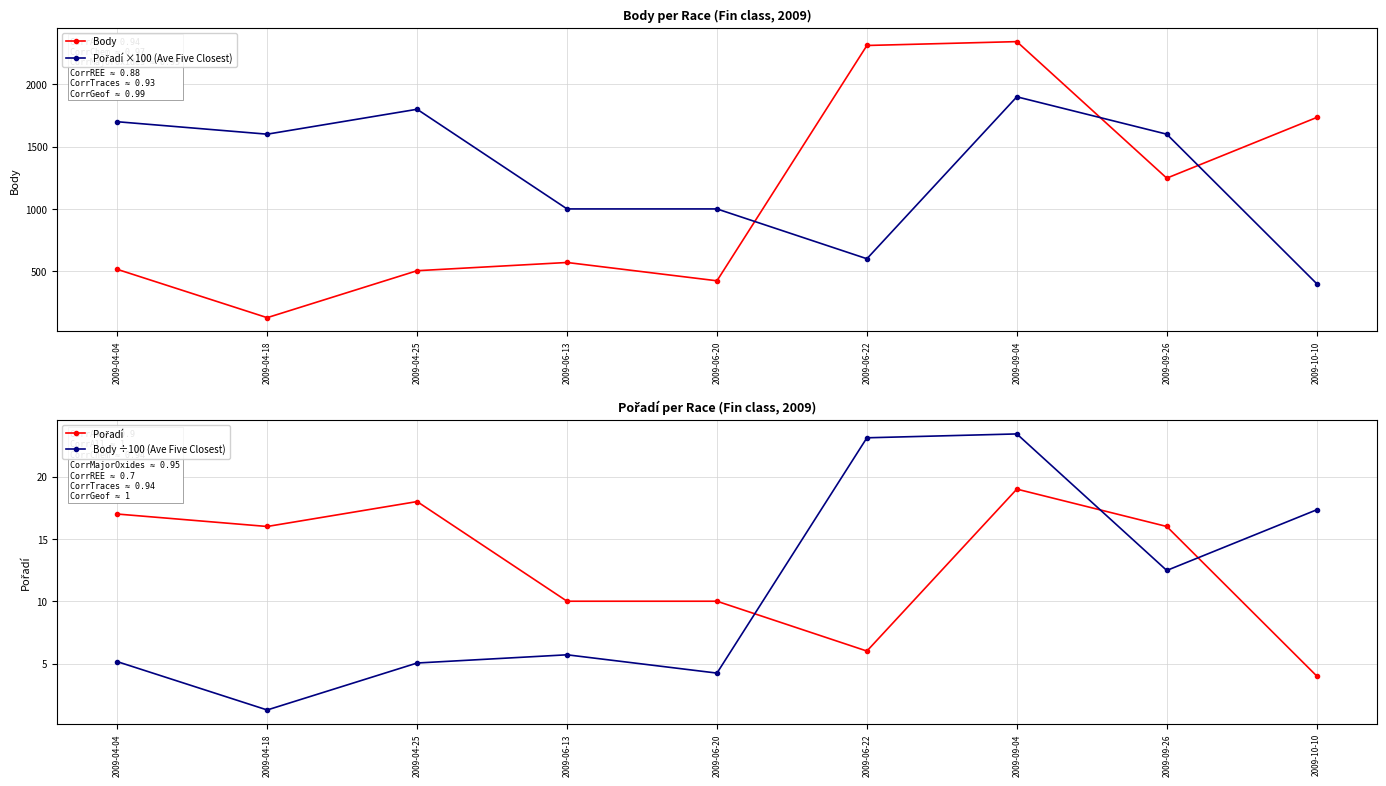

What is the difference between the highest and lowest values at 2009-09-26?

1587.5